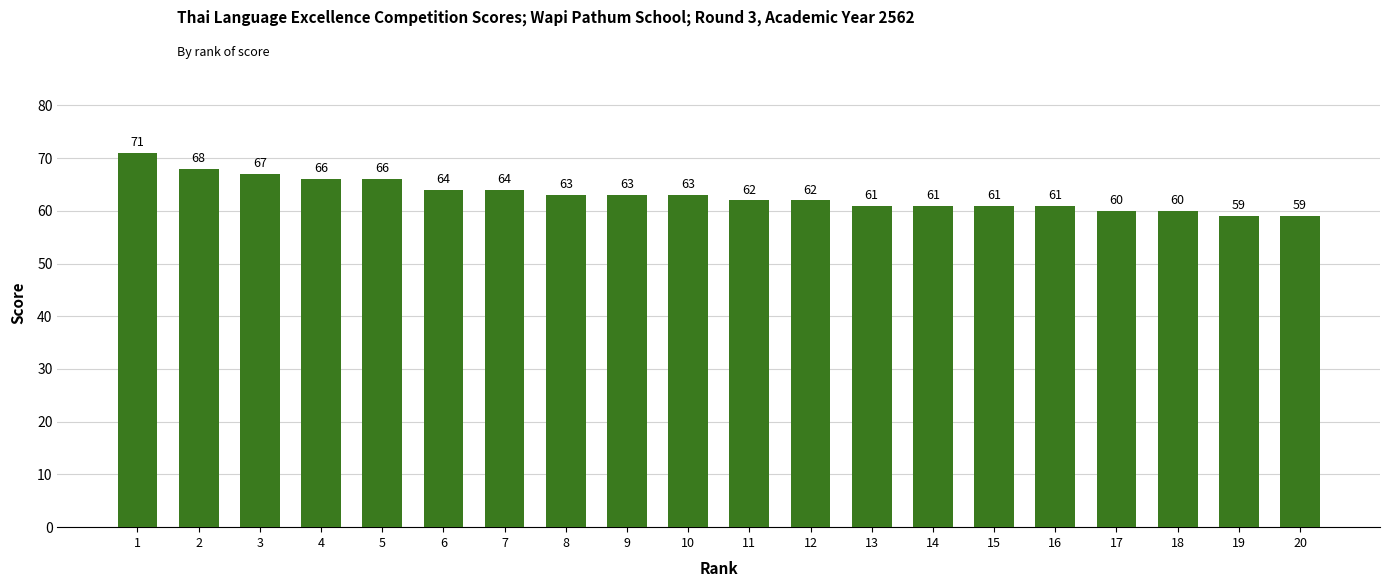

What is the average value?

63